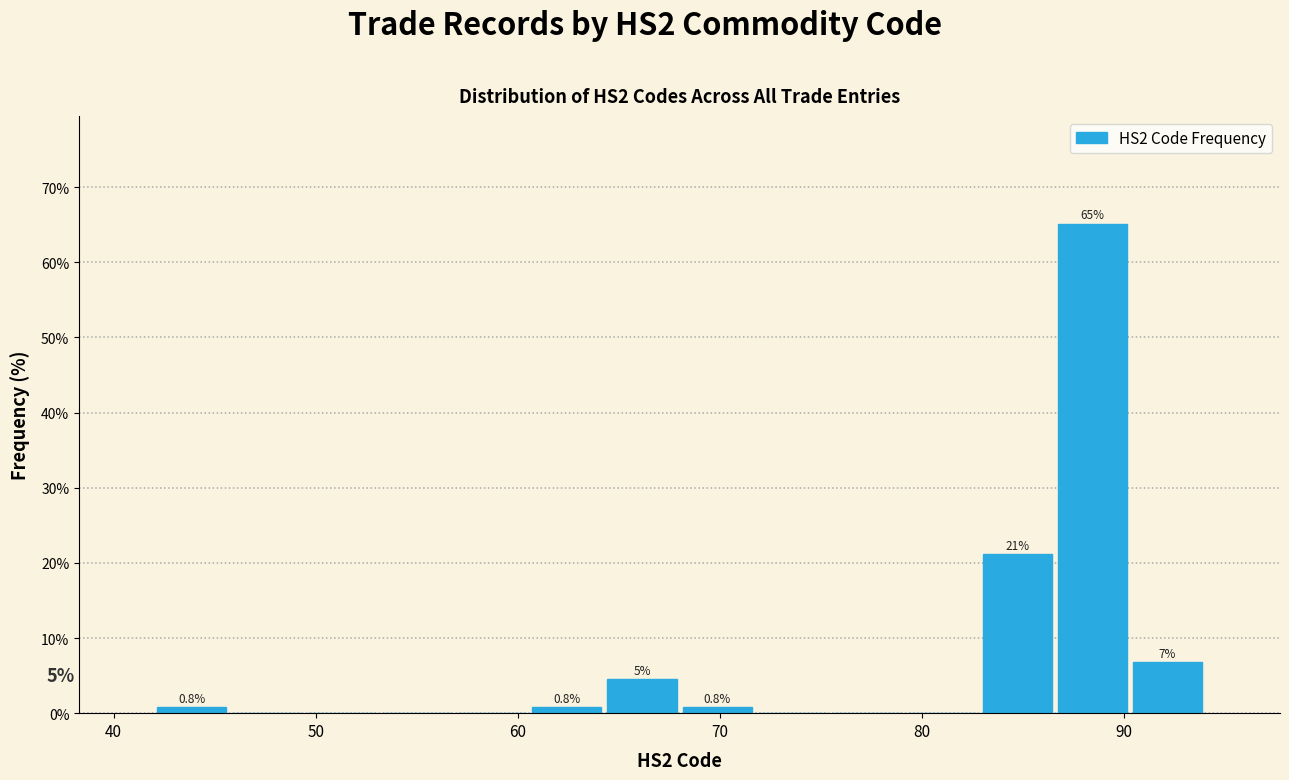

Around what value on the x-axis is the tallest bar? Give the approximate position of its centre, as read against the axis.

88